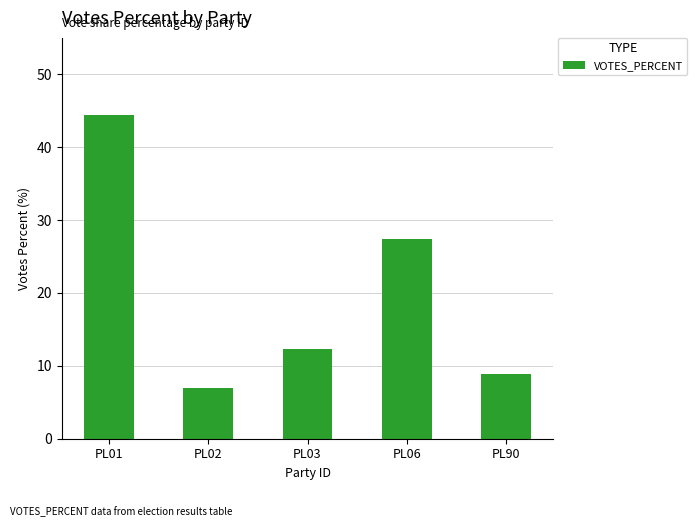

True or false: the data shows 6.9 at PL03.

False